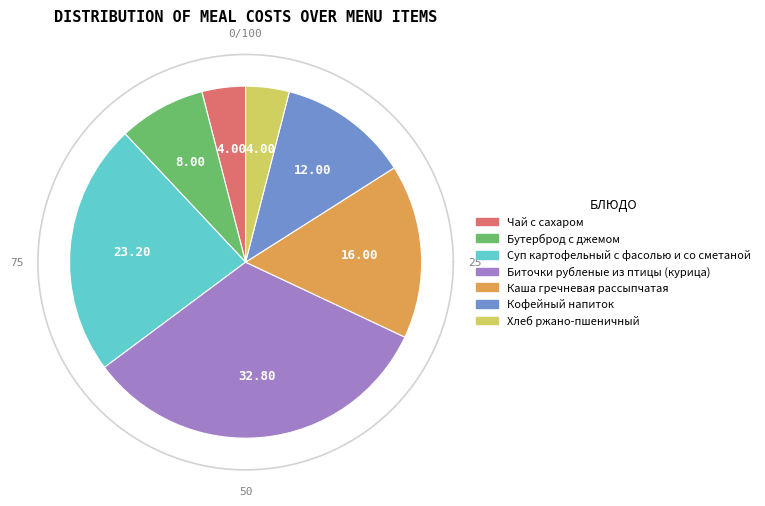

Which slice is the smallest?

Чай с сахаром